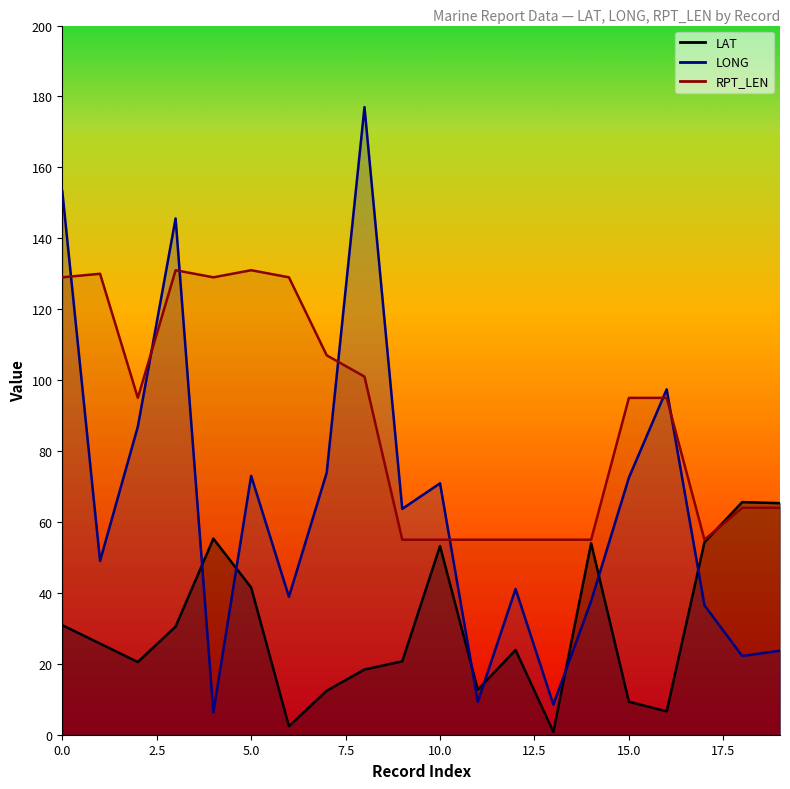

Reading left to right, transcribe all the data shown in this chart.

LAT: 30.9	25.7	20.5	30.5	55.3	41.5	2.4	12.4	18.4	20.7	53.2	12.7	23.9	0.8	54.0	9.3	6.6	54.3	65.6	65.3
LONG: 153.3	49.0	86.9	145.6	6.3	73.0	38.9	73.9	177.0	63.7	70.9	9.3	41.1	8.5	37.7	72.5	97.4	36.5	22.2	23.7
RPT_LEN: 129.0	130.0	95.0	131.0	129.0	131.0	129.0	107.0	101.0	55.0	55.0	55.0	55.0	55.0	55.0	95.0	95.0	55.0	64.0	64.0